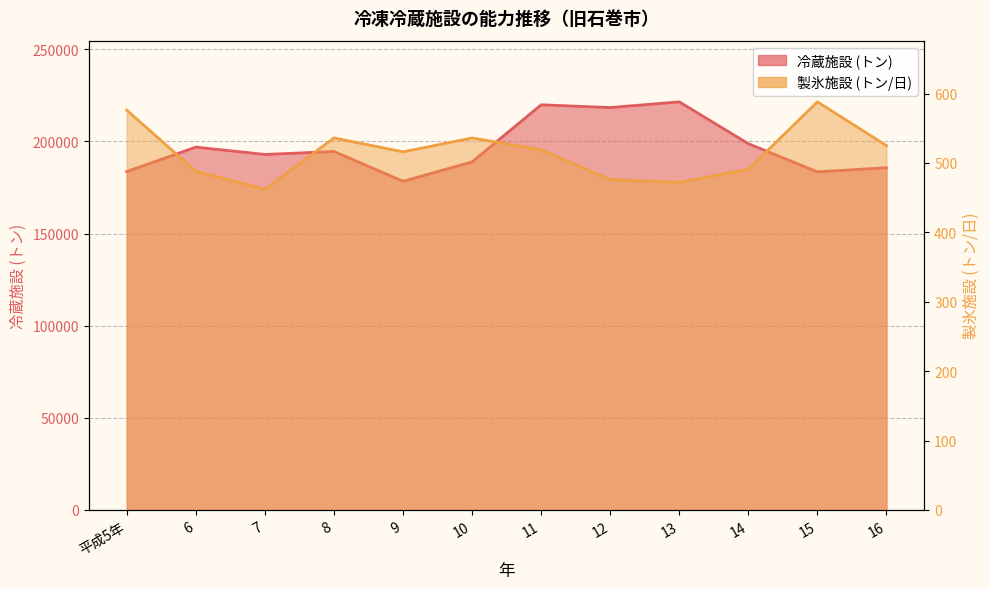

Which label corresponds to the smallest value in the chart?

7